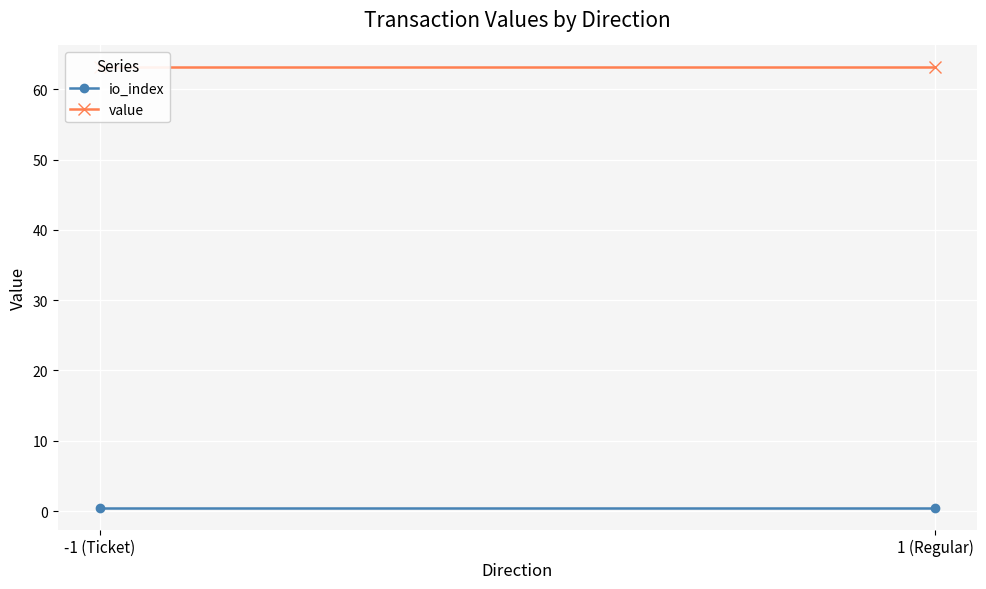

How many lines are shown in the chart?

2